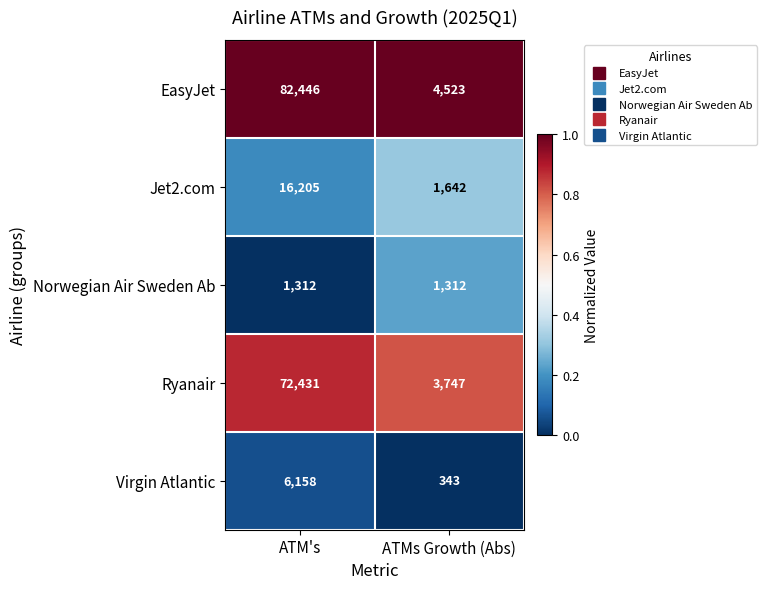

Reading right to left, transcribe all the data shown in this chart.

EasyJet: ATMs Growth (Abs)=4523	ATM's=82446
Jet2.com: ATMs Growth (Abs)=1642	ATM's=16205
Norwegian Air Sweden Ab: ATMs Growth (Abs)=1312	ATM's=1312
Ryanair: ATMs Growth (Abs)=3747	ATM's=72431
Virgin Atlantic: ATMs Growth (Abs)=343	ATM's=6158